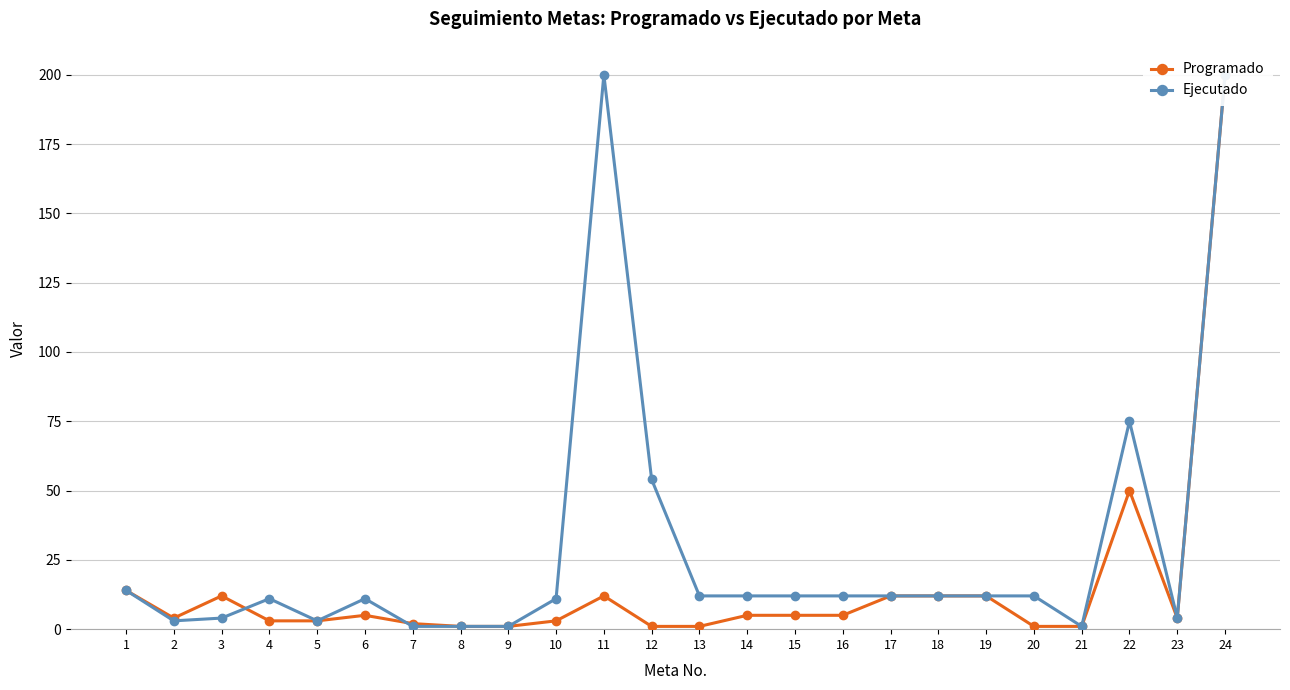

Between 17 and 3, which is larger?

17